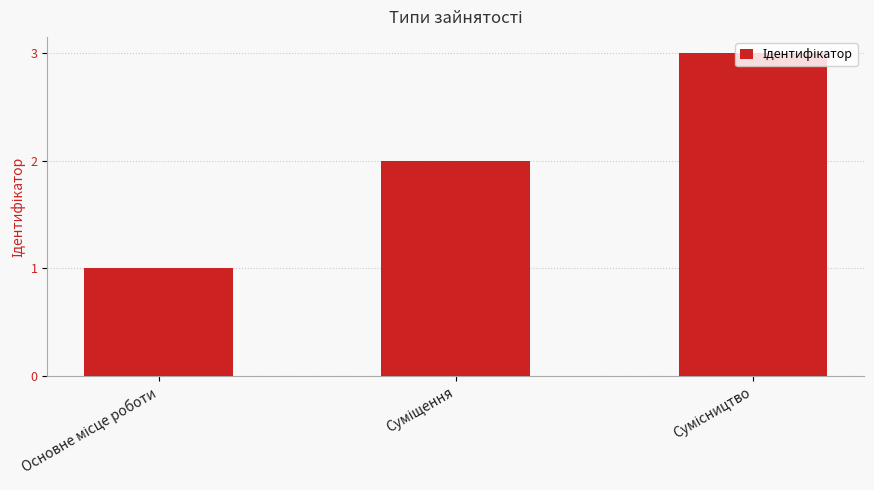

What is the sum of all values?

6